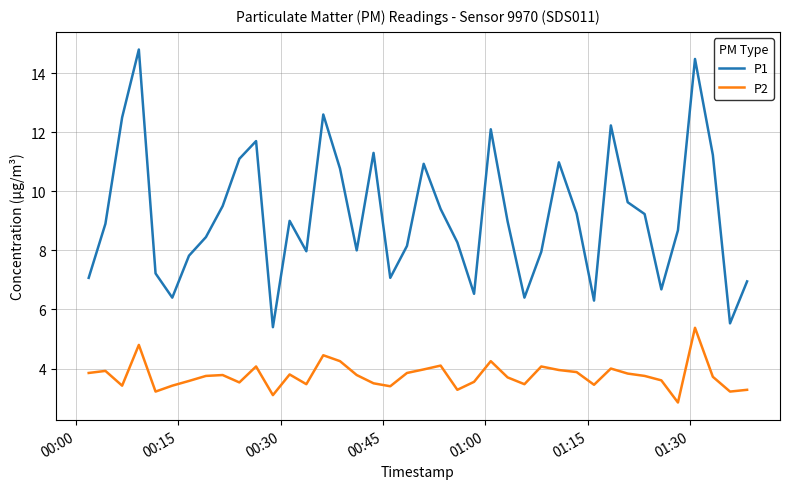

True or false: P1 and P2 intersect in this chart.

False